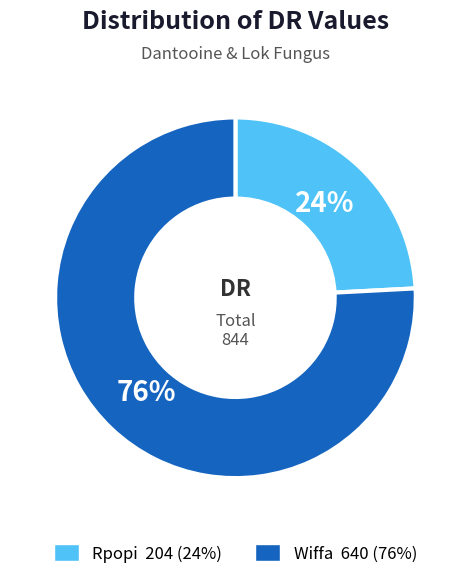

How many slices are in this pie chart?

2